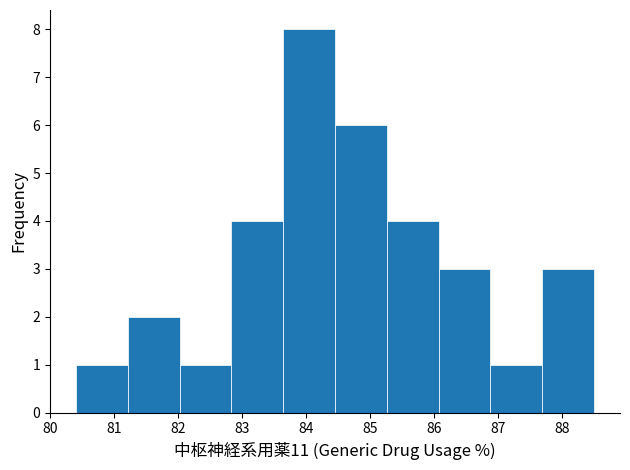

Reading left to right, transcribe this chart: for each bar, give the range it covers on the x-axis and its height. Neither the bar edges nor the heights are printed on the chart, so give them approximately, as read against the axes.

80.40 to 81.21: 1
81.21 to 82.02: 2
82.02 to 82.83: 1
82.83 to 83.64: 4
83.64 to 84.45: 8
84.45 to 85.26: 6
85.26 to 86.07: 4
86.07 to 86.88: 3
86.88 to 87.69: 1
87.69 to 88.50: 3